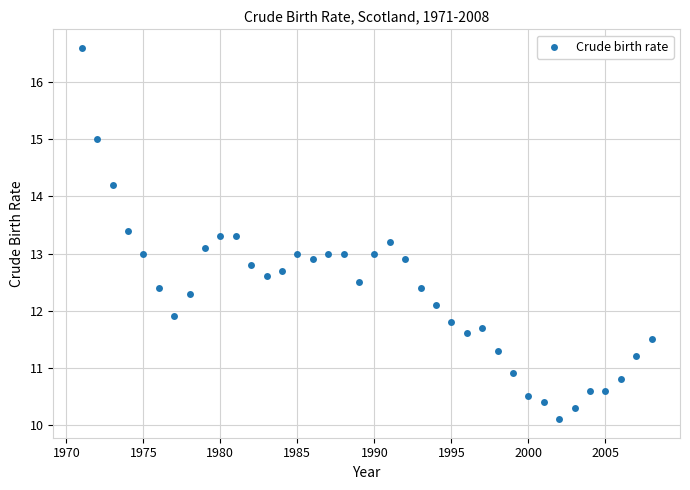

What is the range of Y values (max minus min)?

6.5